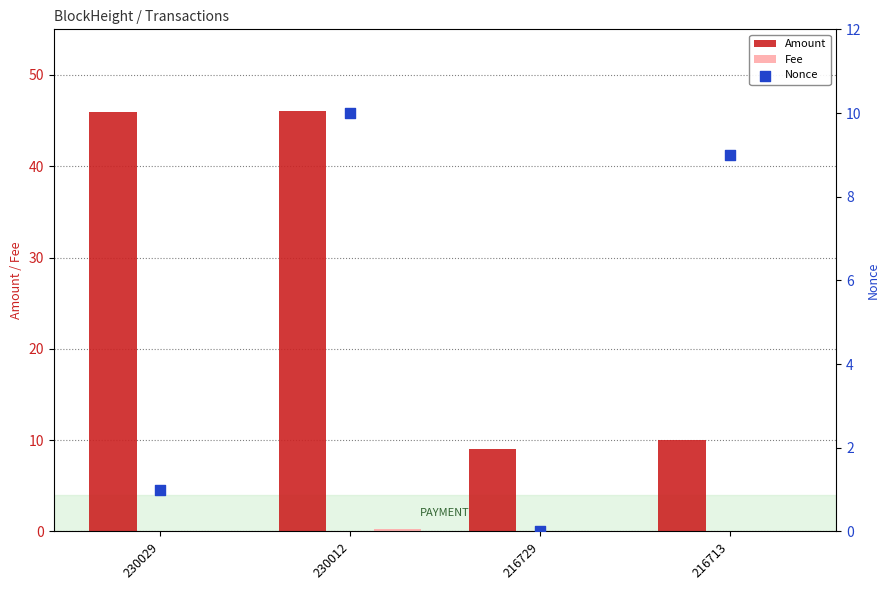

Which series has the largest total across all categories?

Amount